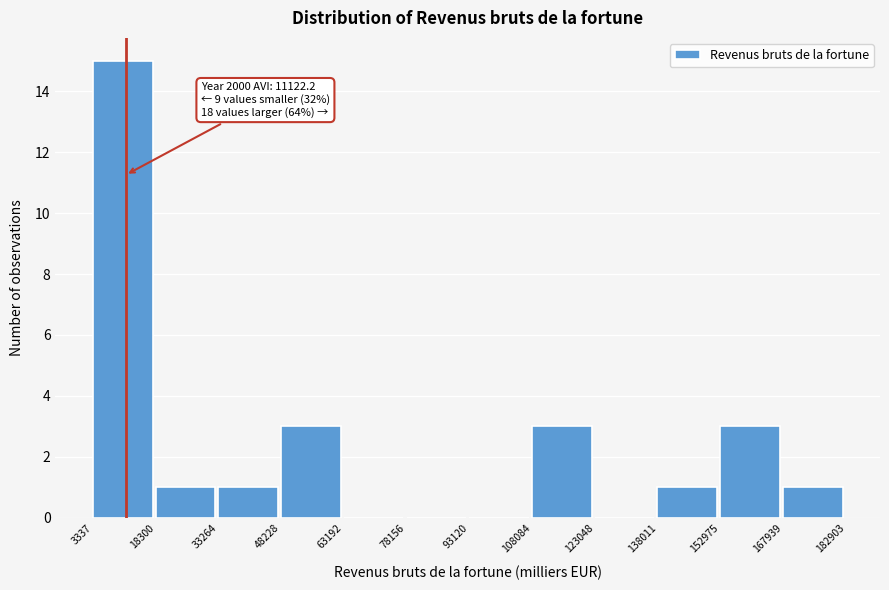

Over which range of the x-axis is the bar tallest?

3337 to 18300